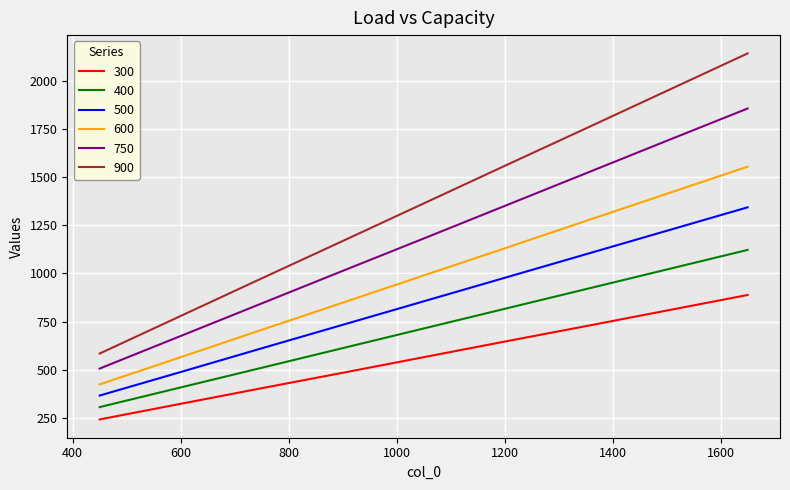

What are all the series names shown in the legend?

300, 400, 500, 600, 750, 900